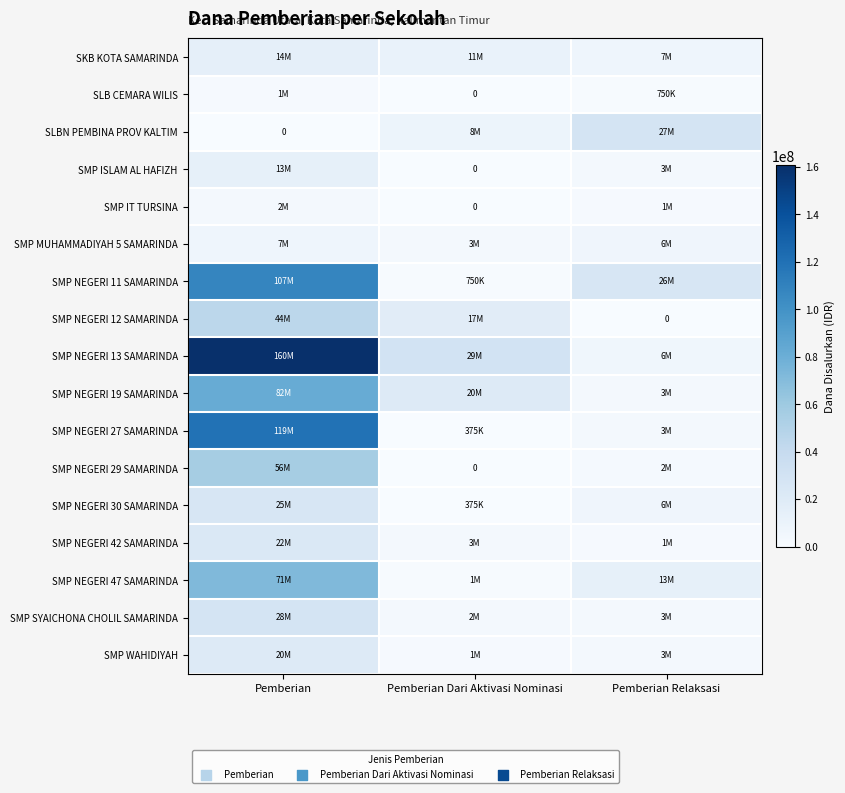

List the labels in order of SMP NEGERI 11 SAMARINDA value, smallest first.

Pemberian Dari Aktivasi Nominasi, Pemberian Relaksasi, Pemberian